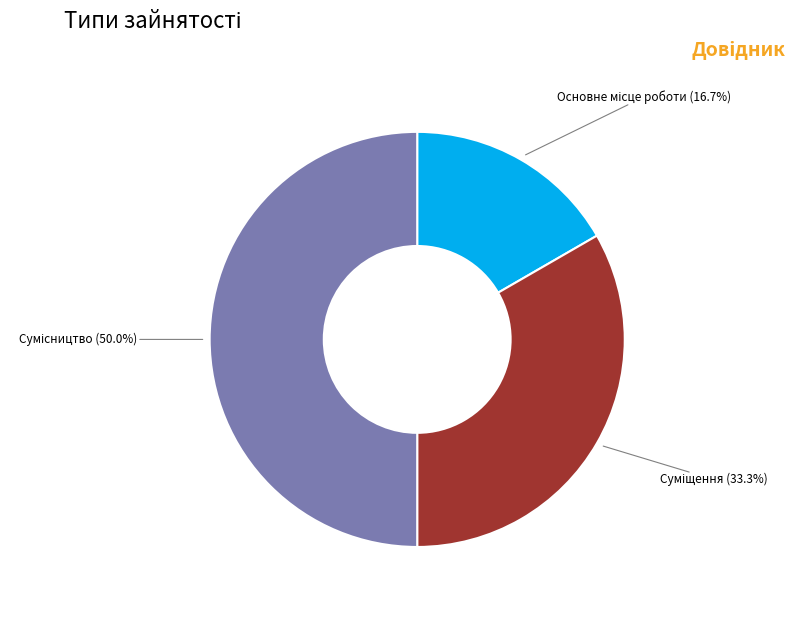

Is it true that Суміщення is 33% of the pie?

True